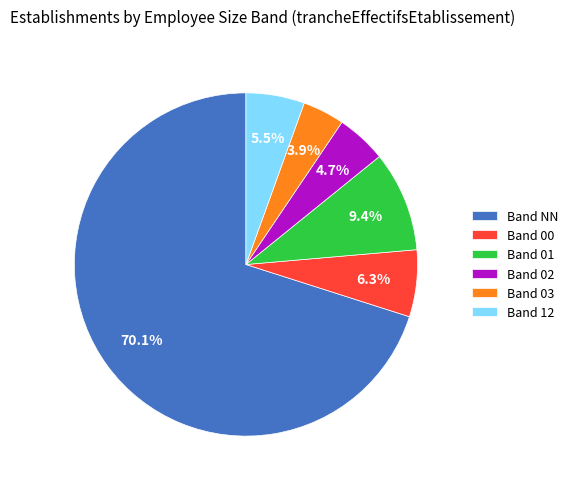

Which category has the smallest portion of the pie?

Band 03